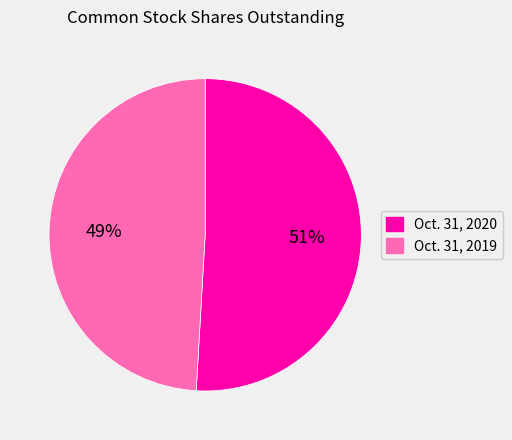

To the nearest percent, what is the average slice percentage?

50%